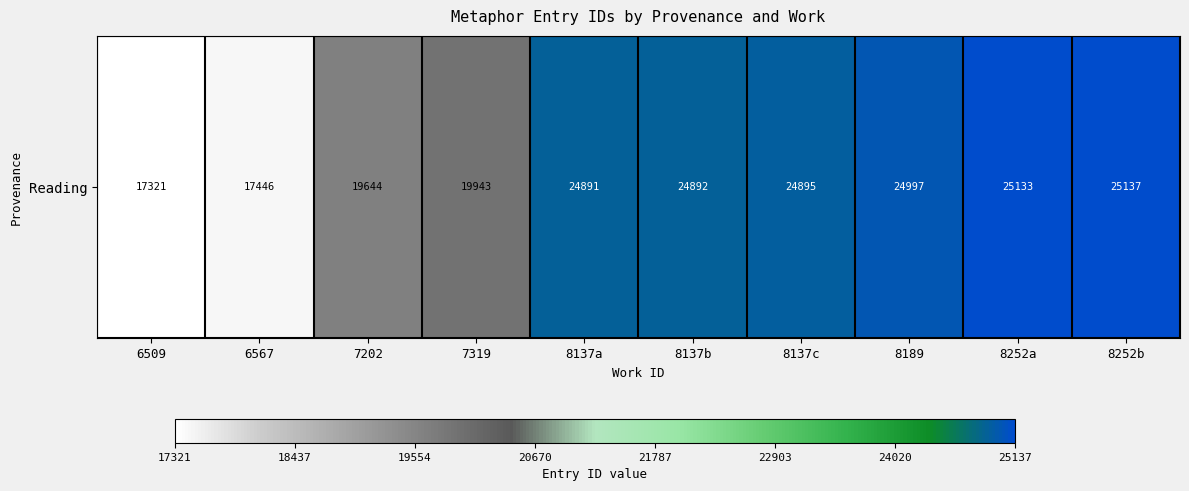

True or false: the data shows 8992 at 8252b.

False